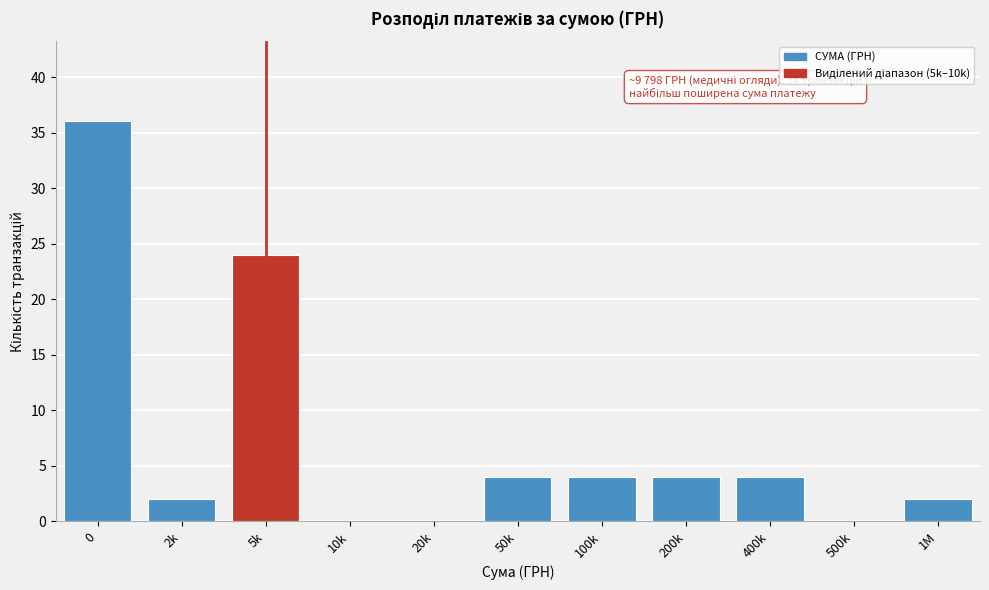

Reading left to right, extract all data points from this chart.

0=36	2k=2	5k=24	10k=0	20k=0	50k=4	100k=4	200k=4	400k=4	500k=0	1M=2